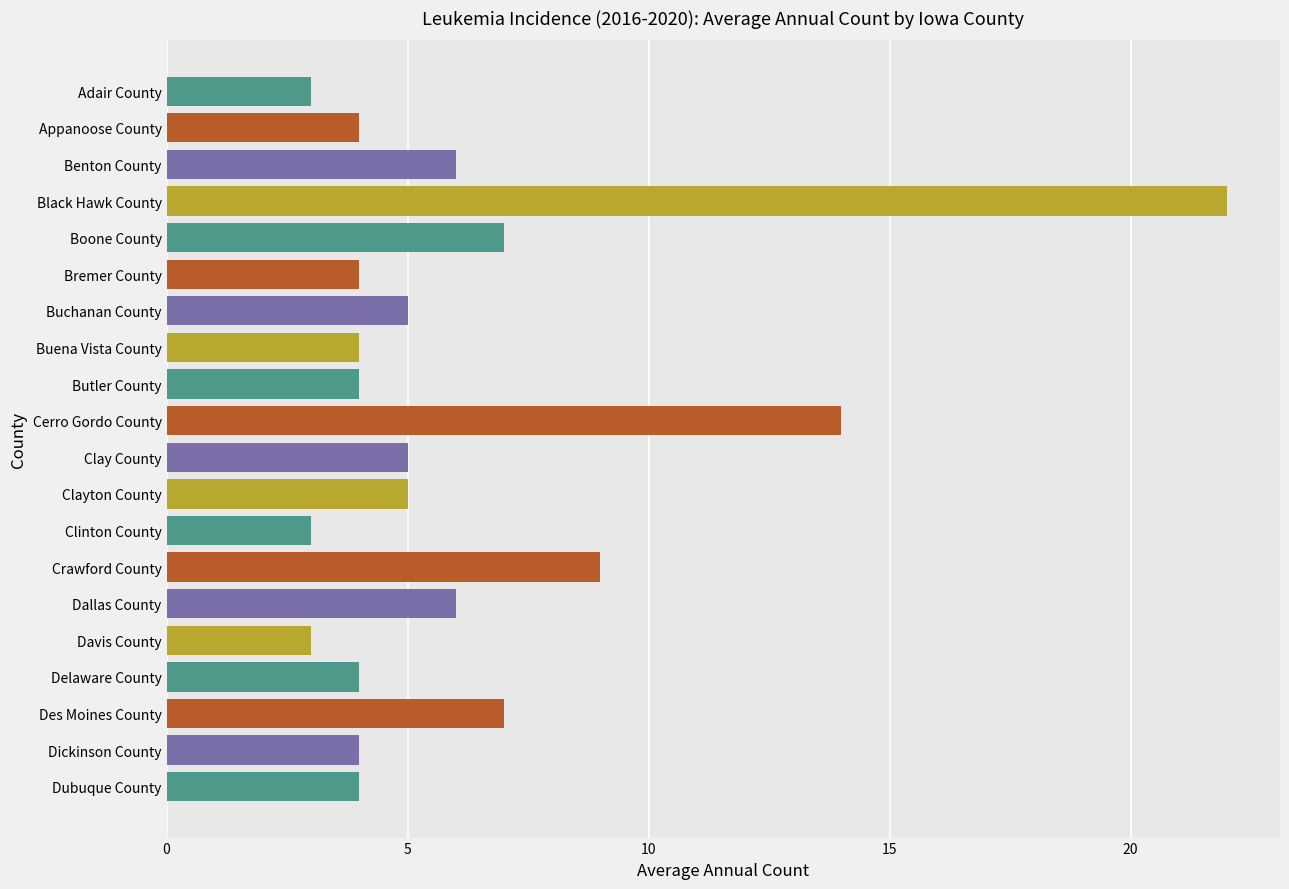

What is the difference between the maximum and minimum values?

19